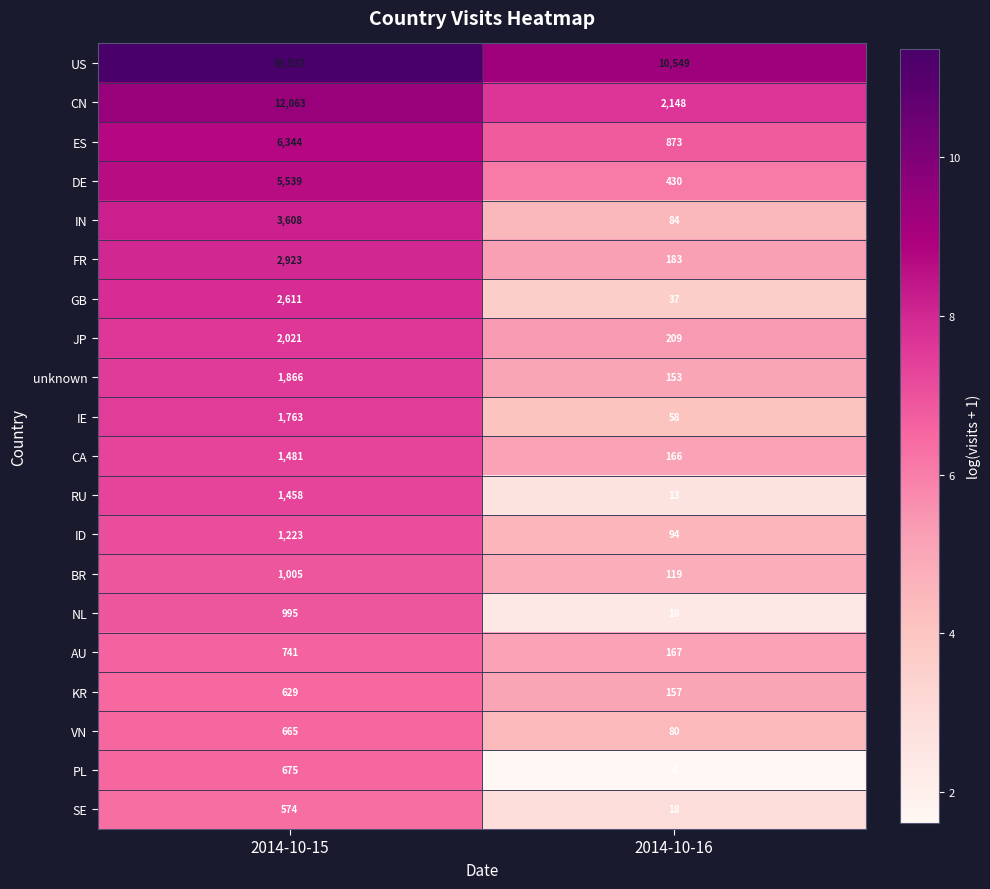

Rank the series by their maximum value, from highest to lowest.

US, CN, ES, DE, IN, FR, GB, JP, unknown, IE, CA, RU, ID, BR, NL, AU, PL, VN, KR, SE